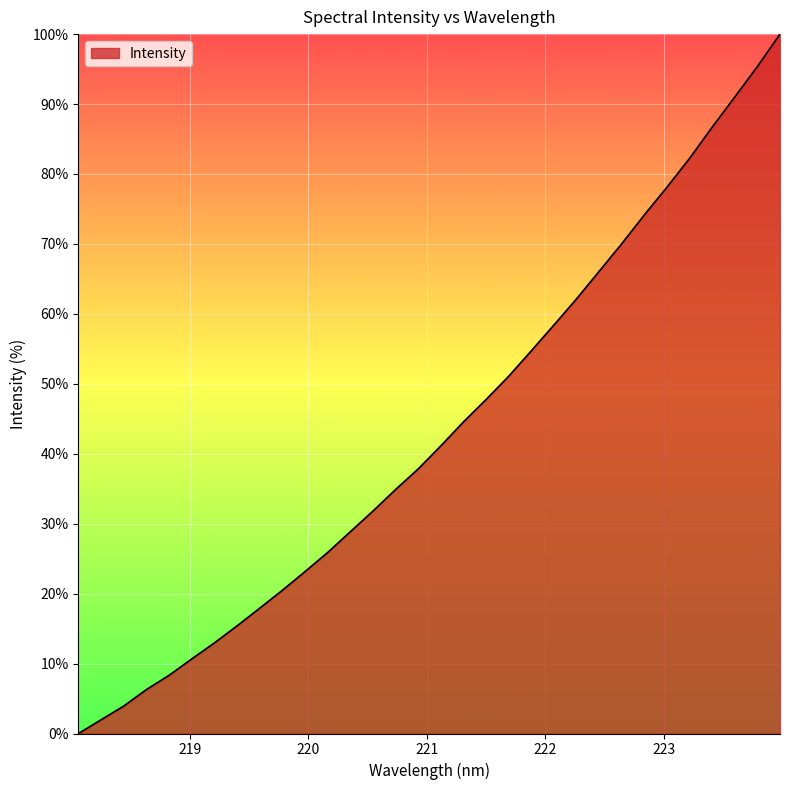

Reading left to right, list all the values displayed in this chart.

0.0	2.0	3.9	6.3	8.3	10.7	13.0	15.4	17.9	20.5	23.1	25.9	28.8	31.8	34.9	37.8	41.1	44.6	47.8	51.1	54.7	58.4	62.1	66.1	70.0	74.2	78.1	82.2	86.7	91.0	95.4	100.0